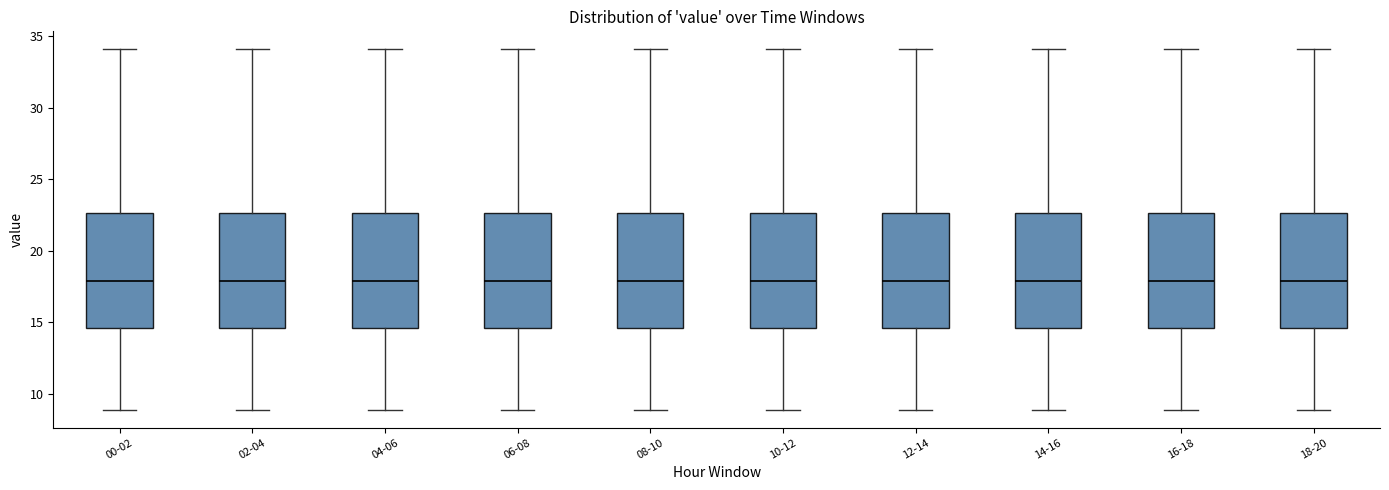

Reading left to right, transcribe this box plot: for each box, give where its median line is, the range the box spans, and where its two whiskers end, as read against the y-axis. The values are not printed on the chart, so give them approximately, as read against the axis.

00-02: median 18.0, box 14.5 to 22.5, whiskers 9.0 to 34.0
02-04: median 18.0, box 14.5 to 22.5, whiskers 9.0 to 34.0
04-06: median 18.0, box 14.5 to 22.5, whiskers 9.0 to 34.0
06-08: median 18.0, box 14.5 to 22.5, whiskers 9.0 to 34.0
08-10: median 18.0, box 14.5 to 22.5, whiskers 9.0 to 34.0
10-12: median 18.0, box 14.5 to 22.5, whiskers 9.0 to 34.0
12-14: median 18.0, box 14.5 to 22.5, whiskers 9.0 to 34.0
14-16: median 18.0, box 14.5 to 22.5, whiskers 9.0 to 34.0
16-18: median 18.0, box 14.5 to 22.5, whiskers 9.0 to 34.0
18-20: median 18.0, box 14.5 to 22.5, whiskers 9.0 to 34.0